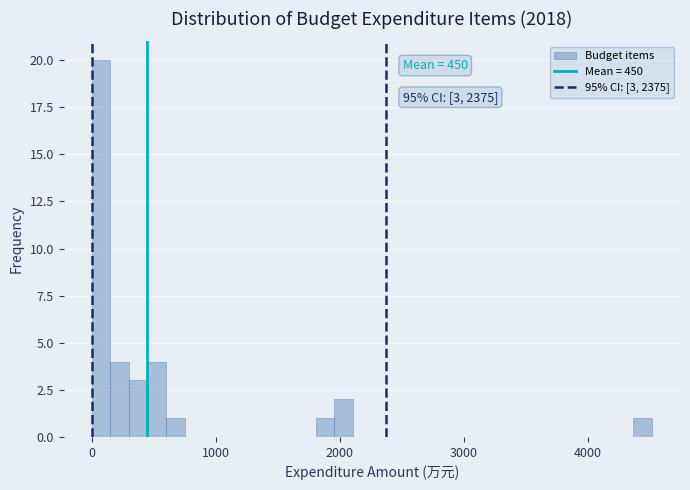

Around what value on the x-axis is the tallest bar? Give the approximate position of its centre, as read against the axis.

100